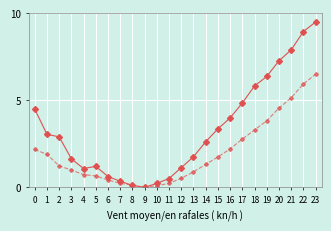

Which category has the highest value across all series?

23